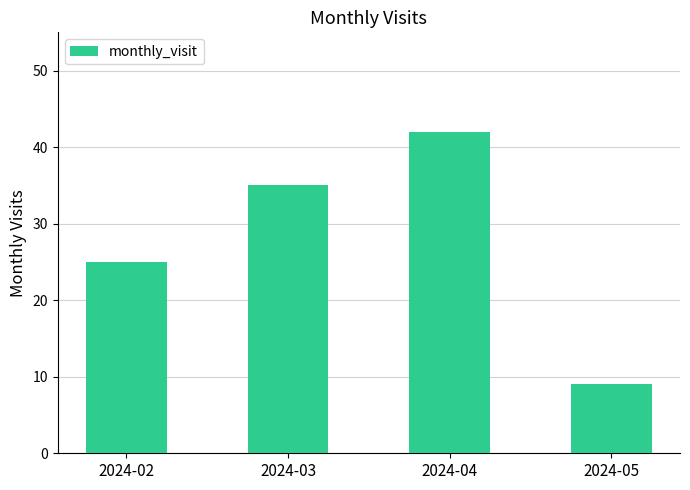

What is the average value?

28